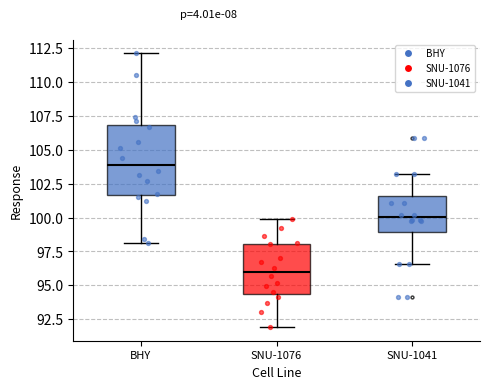

Which box has the lowest median line?

SNU-1076